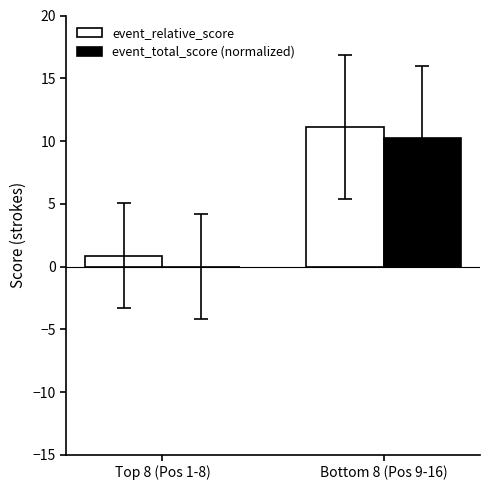

What is the sum of all event_relative_score values?

12.0